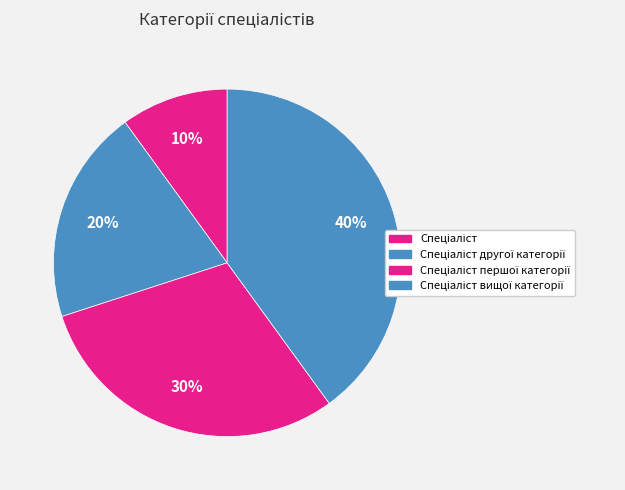

What percentage is the Спеціаліст вищої категорії slice, to the nearest percent?

40%